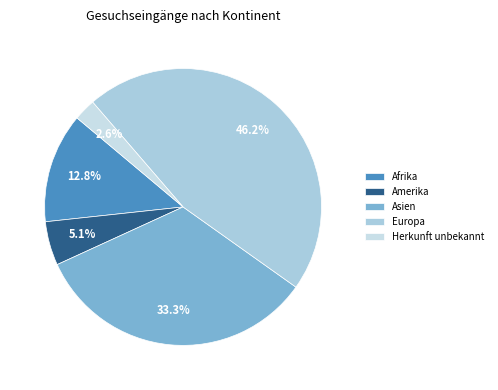

To the nearest percent, what portion does Amerika represent?

5%